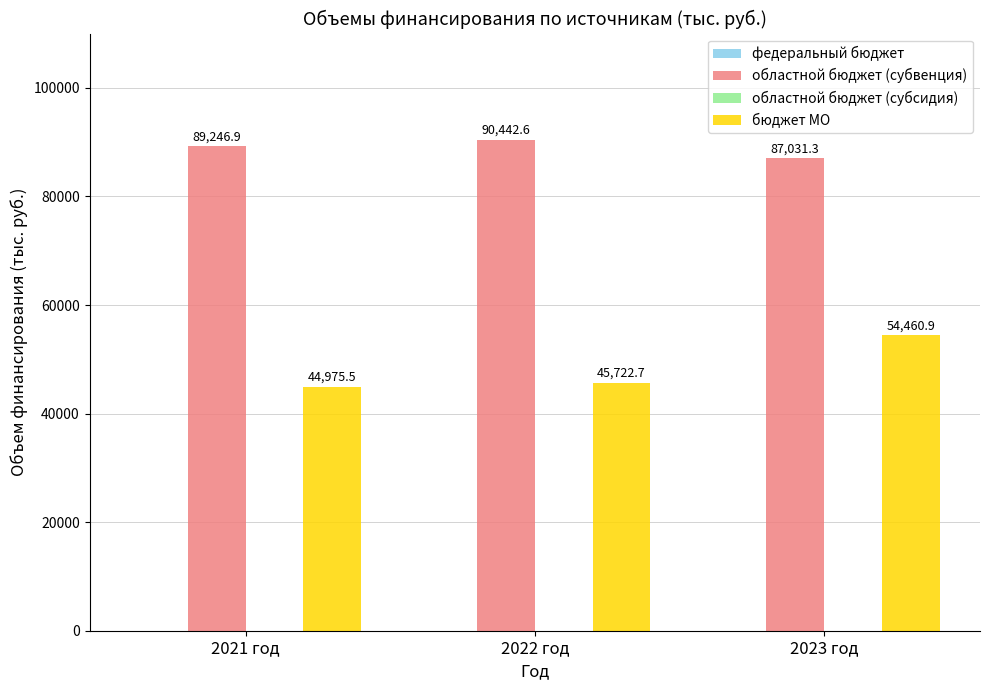

What is the total value across all series at 2021 год?

134222.4